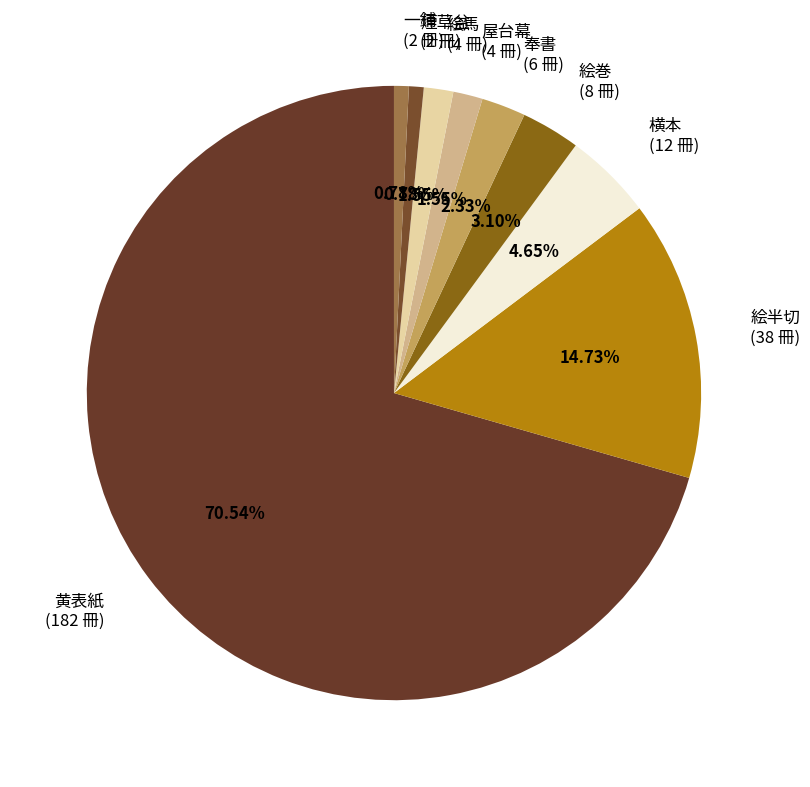

How many segments does this pie chart have?

9